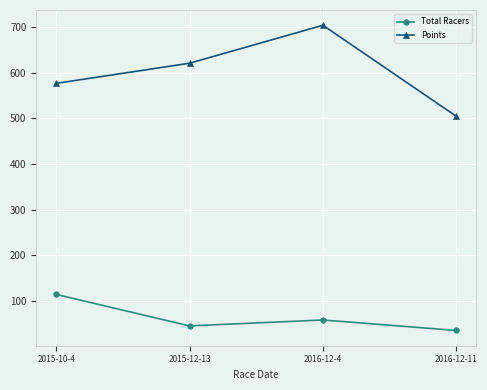

The value of Total Racers at 2016-12-4 is 94.7. True or false?

False